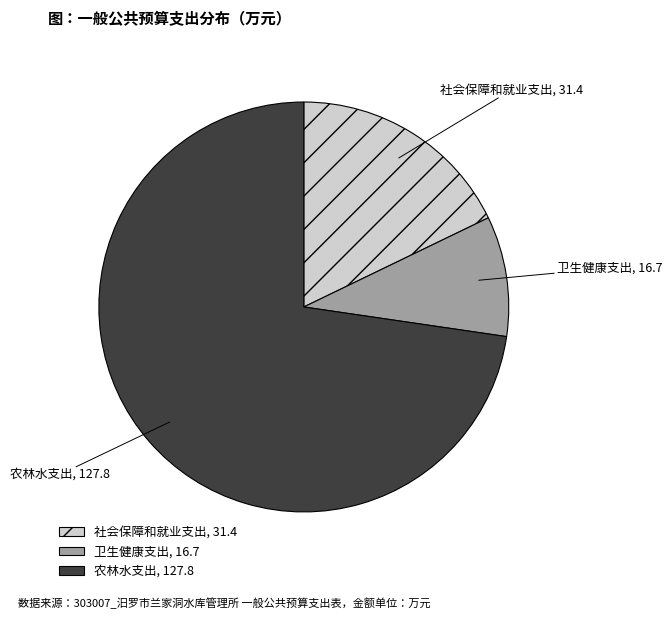

Is it true that 卫生健康支出, 16.7 is 9% of the pie?

True